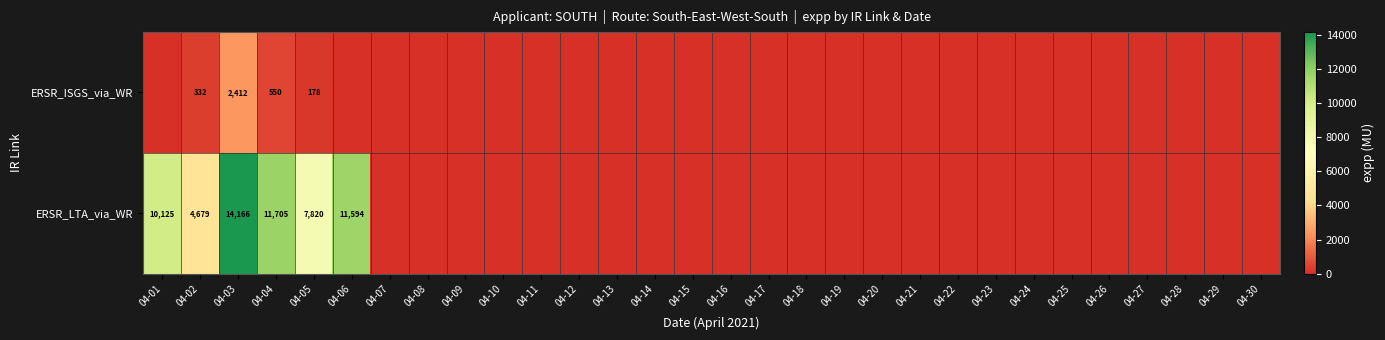

True or false: ERSR_LTA_via_WR has a value of 14329 at 04-01.

False